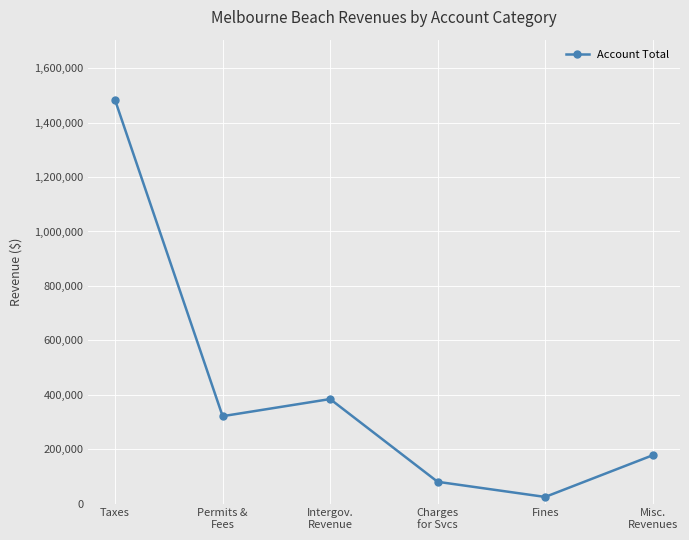

How many distinct data groups are displayed?

1